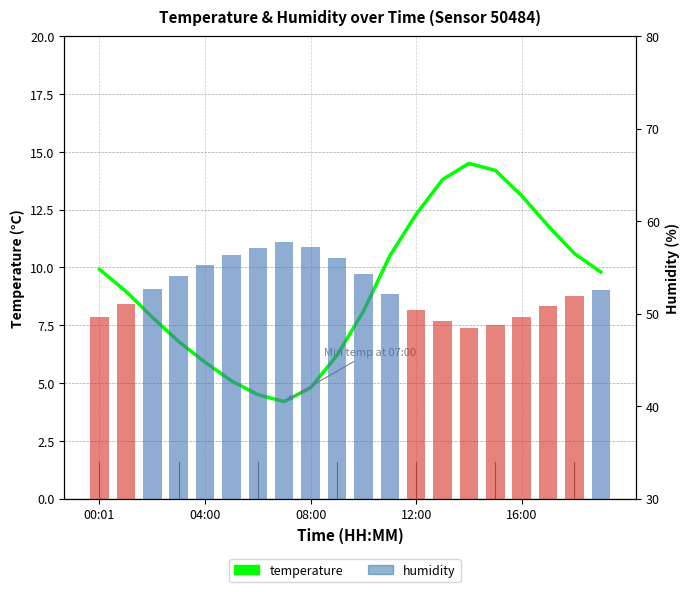

How many values in the humidity series exceed 52?

11